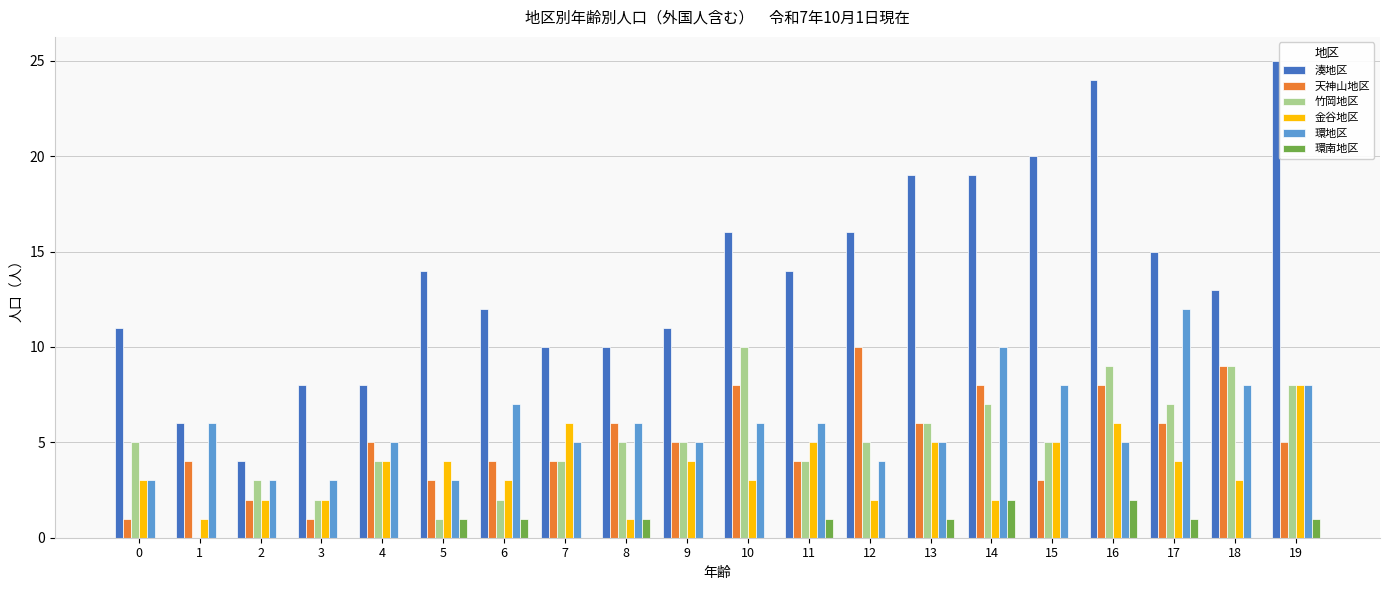

The value of 環地区 at 11 is 6. True or false?

True